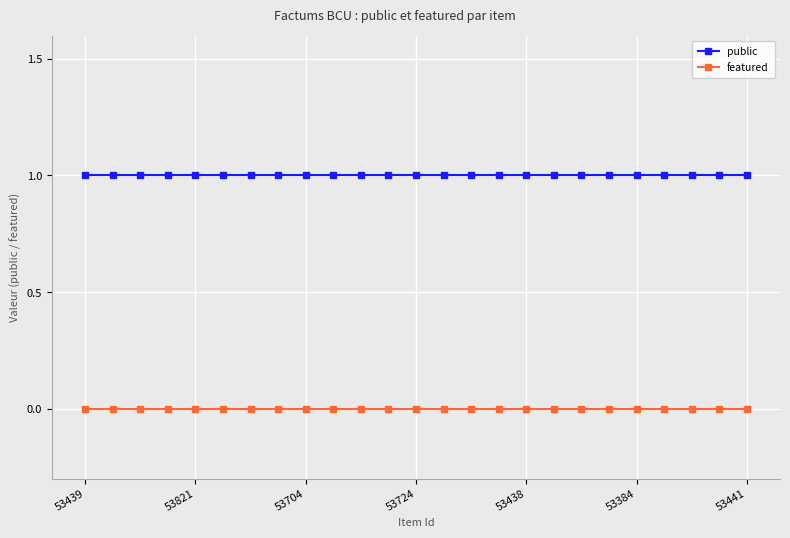

What is the value of the public point at the 22nd from the left?

1